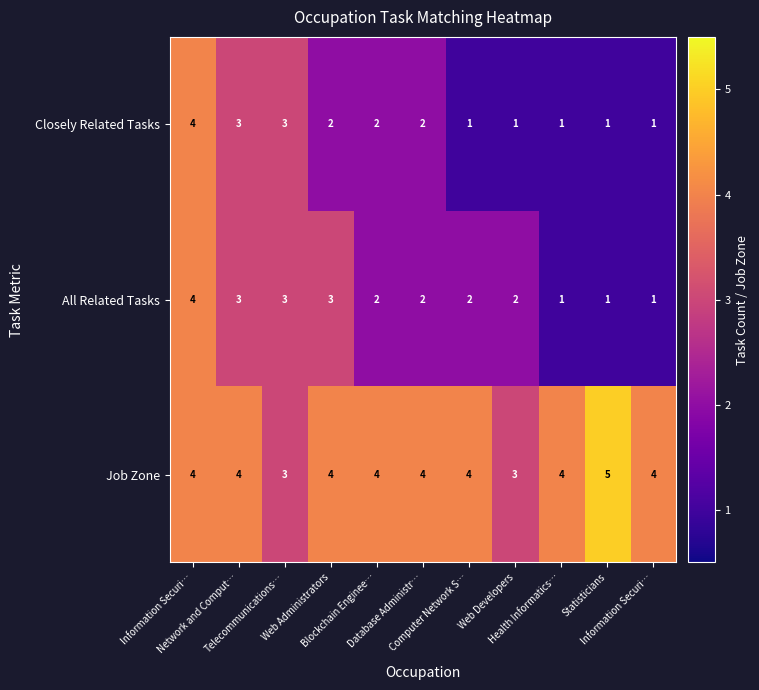

Reading left to right, transcribe all the data shown in this chart.

Closely Related Tasks: Information Securi…=4	Network and Comput…=3	Telecommunications…=3	Web Administrators=2	Blockchain Enginee…=2	Database Administr…=2	Computer Network S…=1	Web Developers=1	Health Informatics…=1	Statisticians=1	Information Securi…=1
All Related Tasks: Information Securi…=4	Network and Comput…=3	Telecommunications…=3	Web Administrators=3	Blockchain Enginee…=2	Database Administr…=2	Computer Network S…=2	Web Developers=2	Health Informatics…=1	Statisticians=1	Information Securi…=1
Job Zone: Information Securi…=4	Network and Comput…=4	Telecommunications…=3	Web Administrators=4	Blockchain Enginee…=4	Database Administr…=4	Computer Network S…=4	Web Developers=3	Health Informatics…=4	Statisticians=5	Information Securi…=4